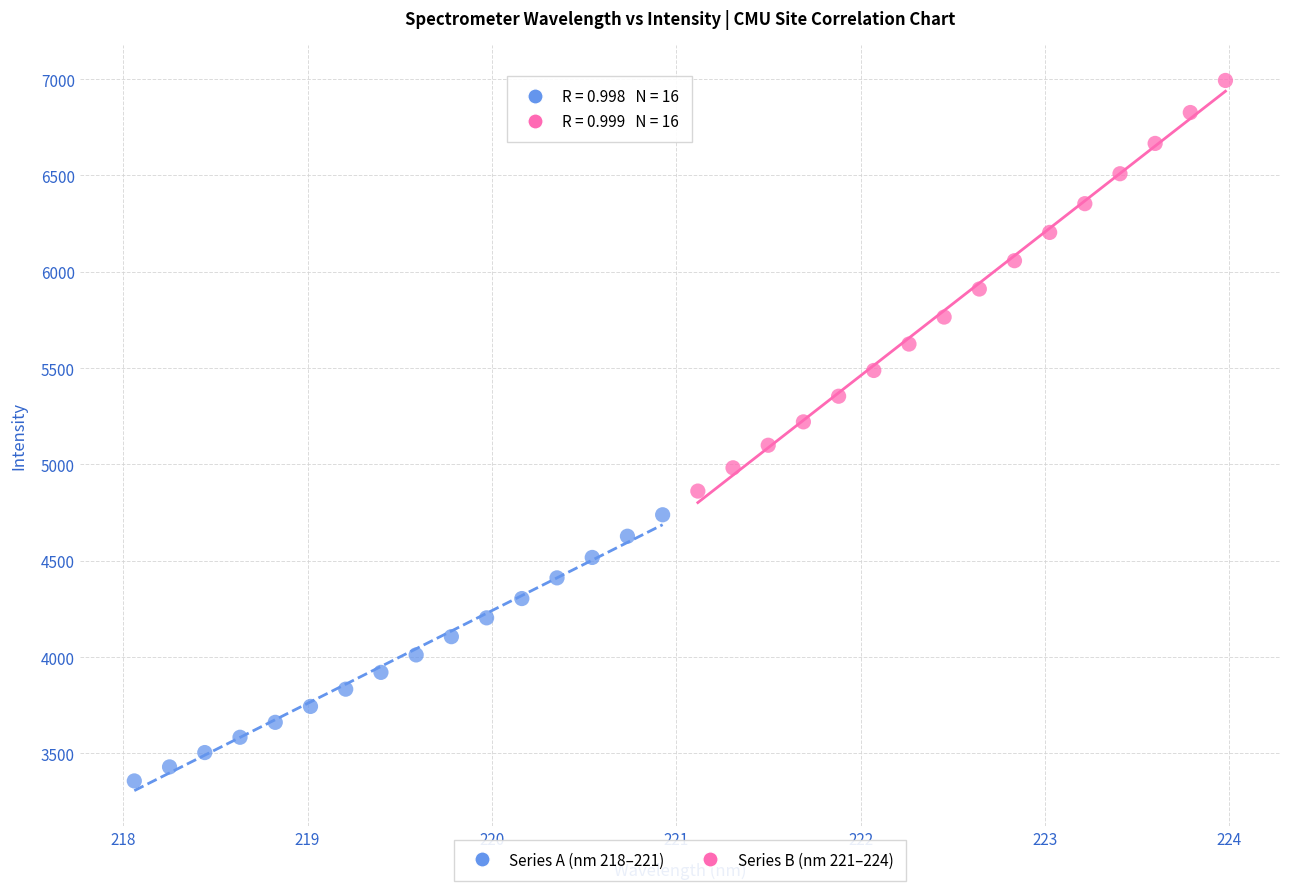

Which series contains the highest Y value?

Series B (nm 221–224)